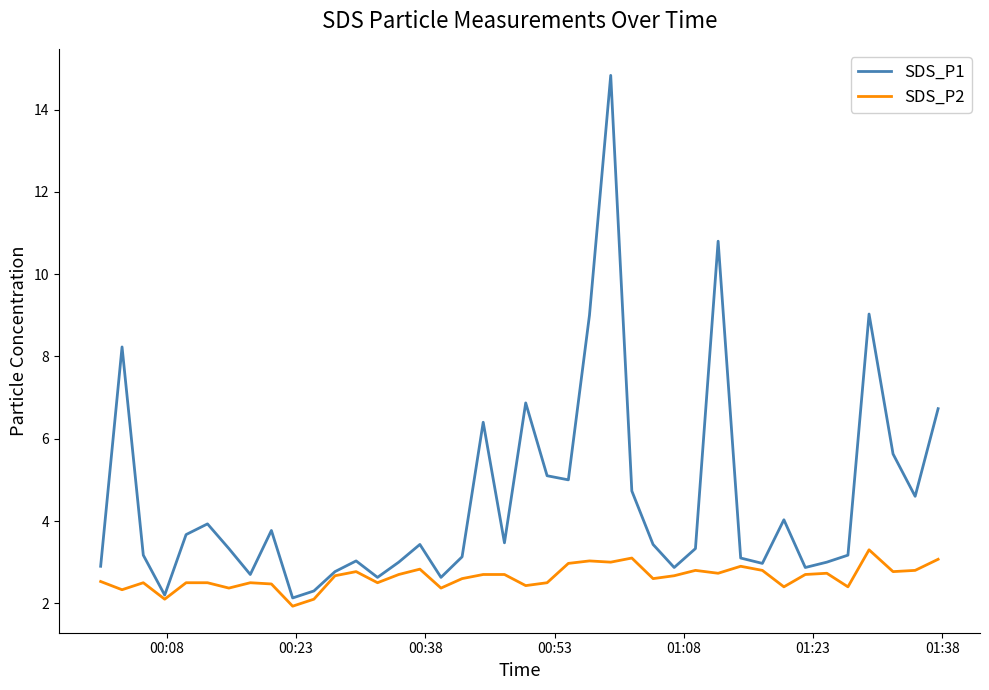

Rank the series by their maximum value, from highest to lowest.

SDS_P1, SDS_P2